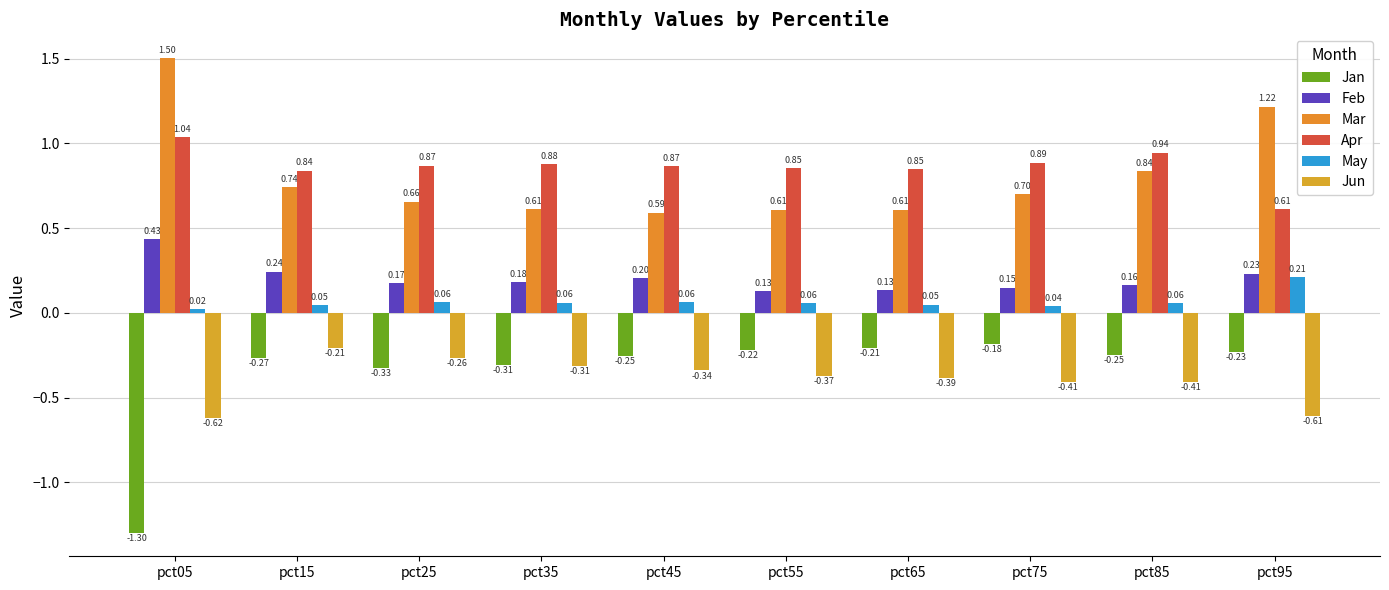

Which series has the widest spread of values?

Jan